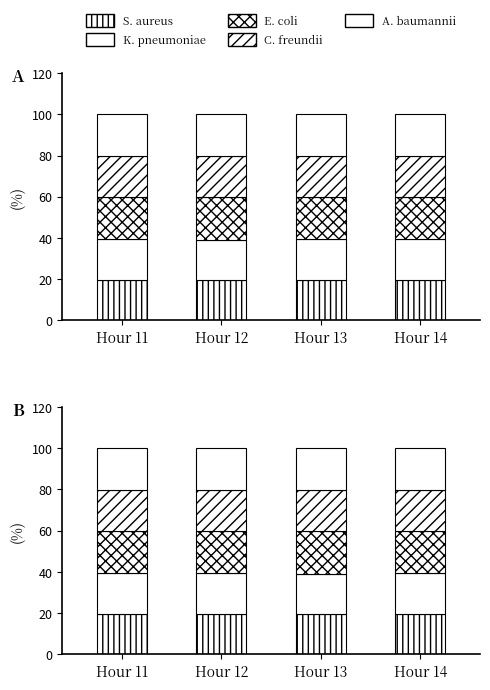

What is the sum of all K. pneumoniae values?

79.2